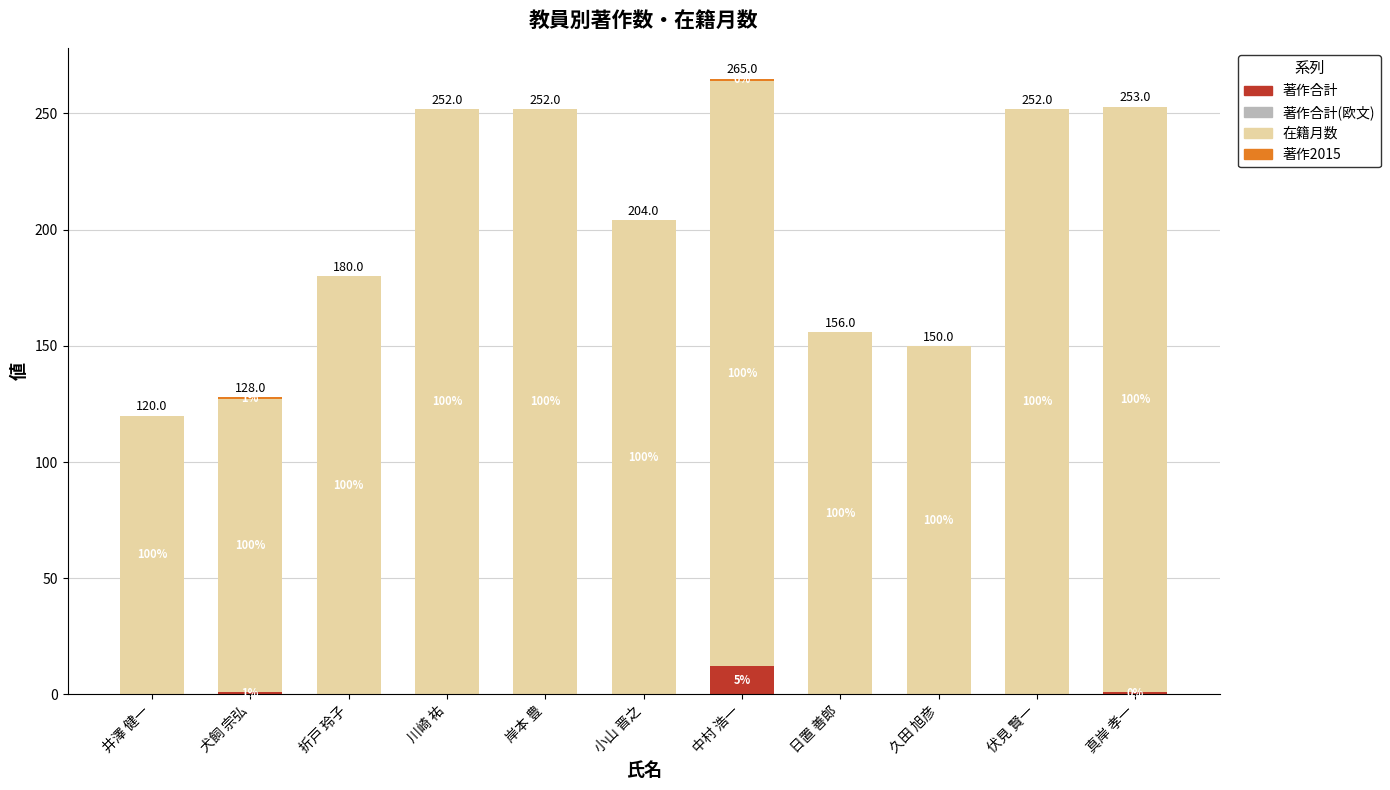

At how many categories does at least one series exceed 39?

11